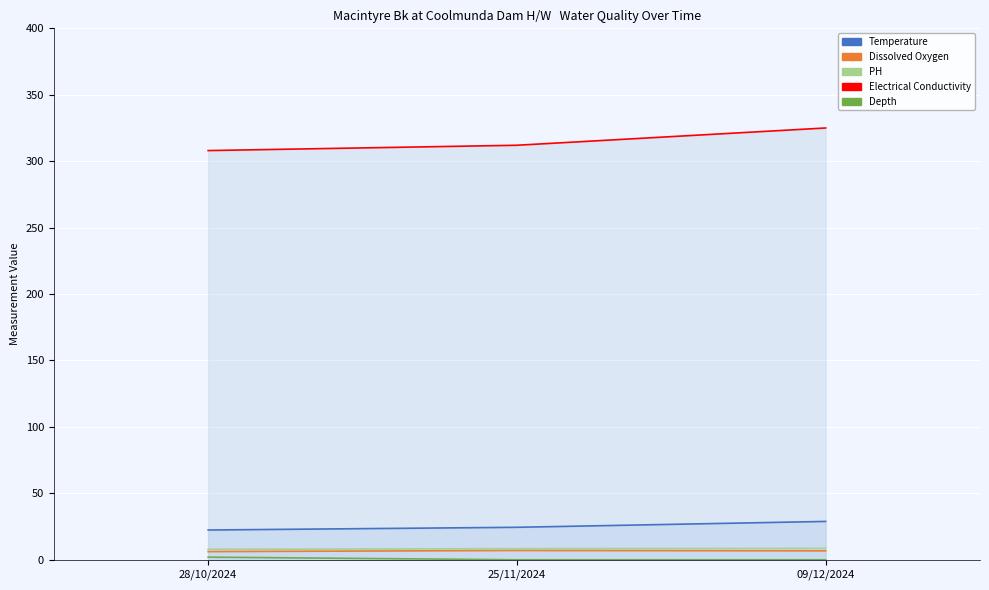

At which label does Depth reach its peak?

28/10/2024